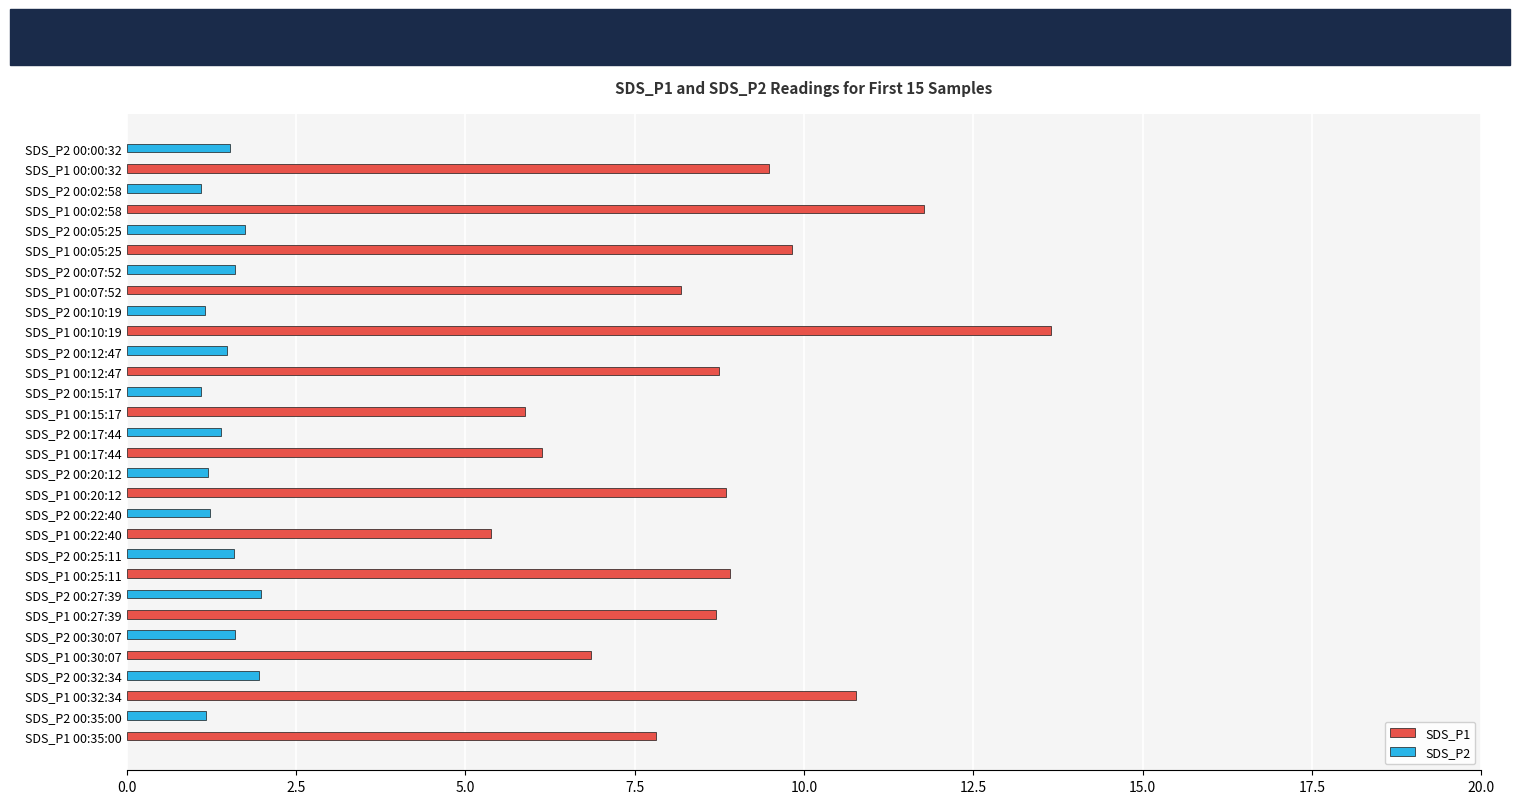

Is it true that SDS_P1 equals 5.2 at SDS_P1 00:32:34?

False